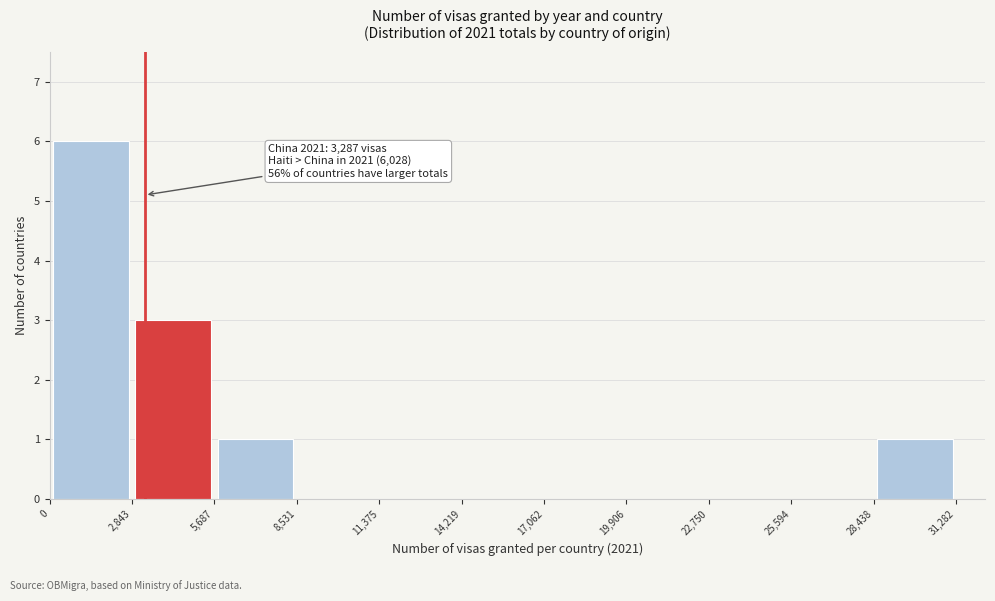

Which range on the x-axis has the tallest bar?

0 to 2,843